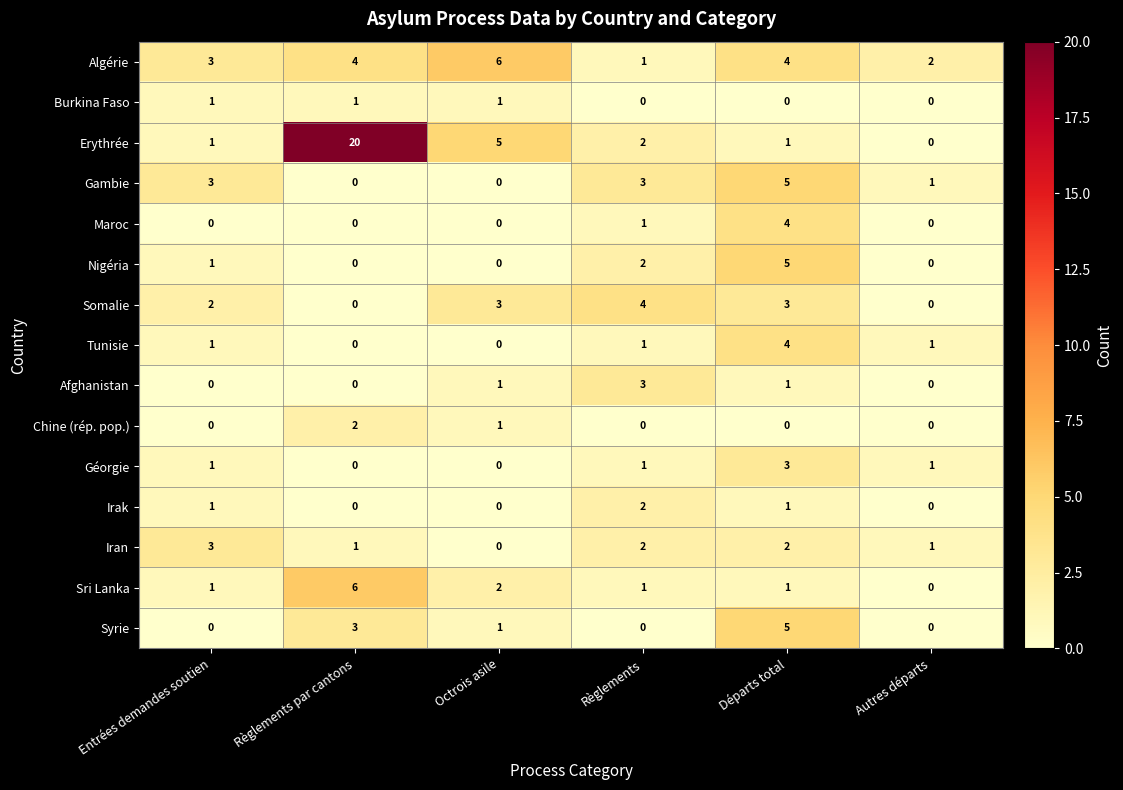

At which label is Maroc closest to 2?

Règlements